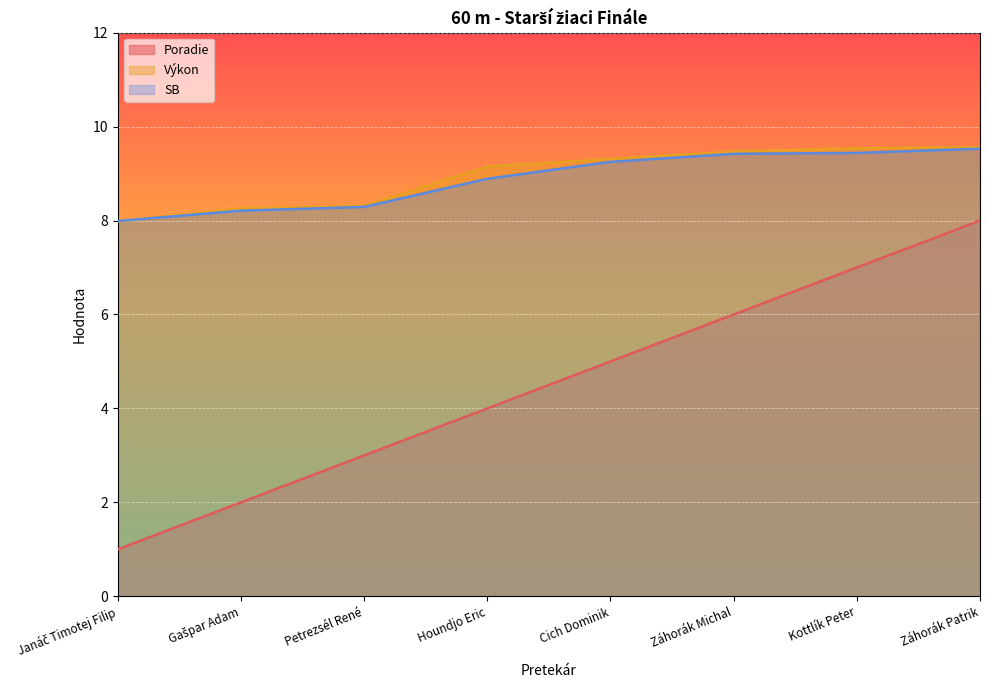

At which category is the sum across all series the highest?

Záhorák Patrik